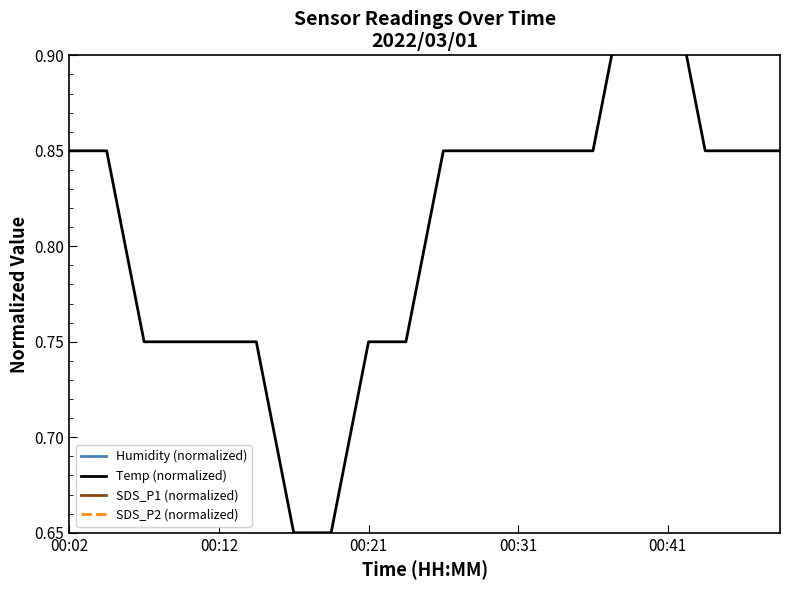

Which has a higher value, 13 or 00:41?

00:41